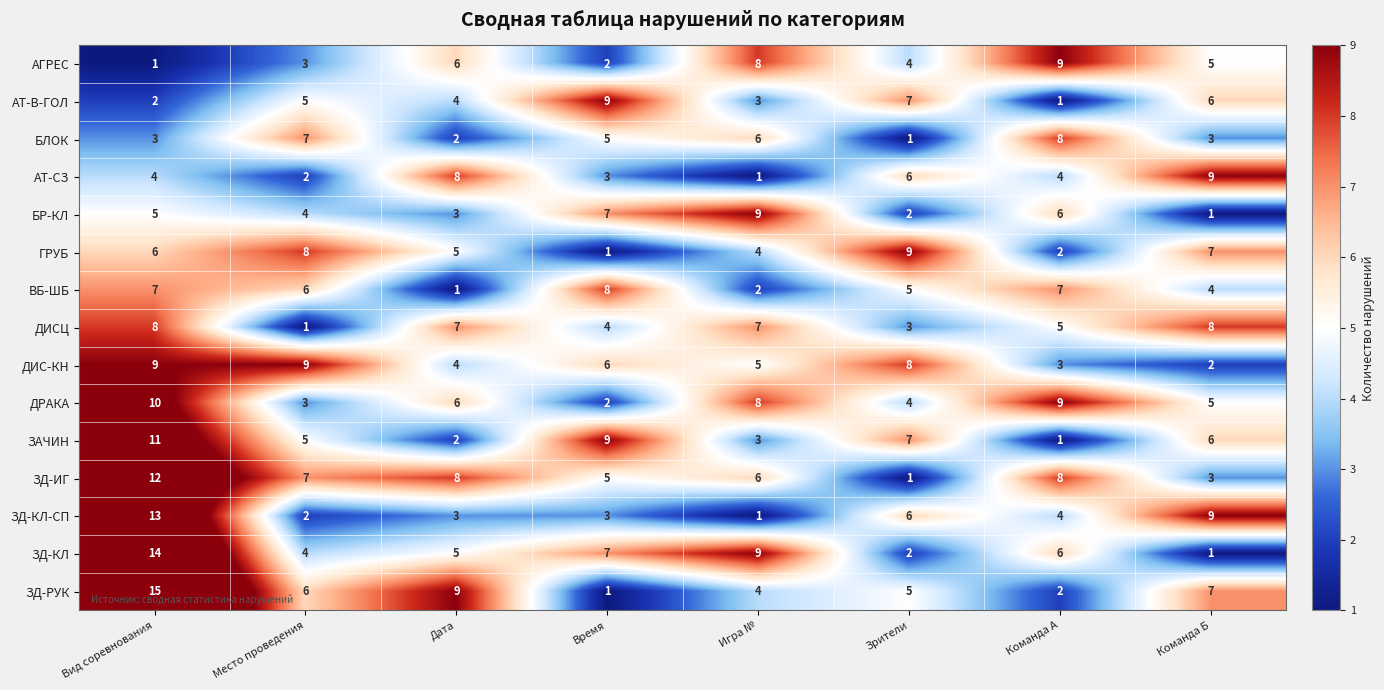

Which series has the largest total across all categories?

ЗД-ИГ